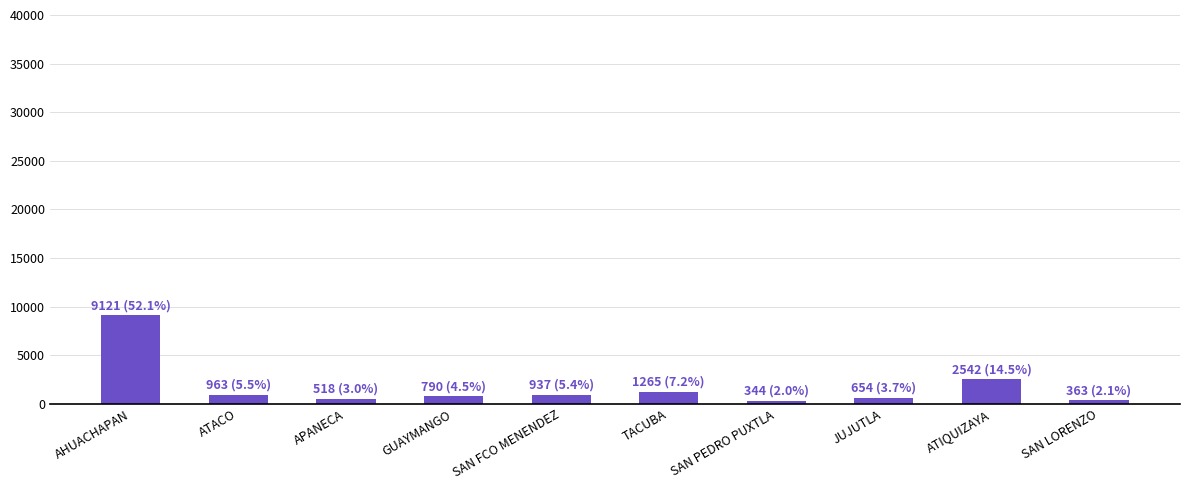

Which label corresponds to the largest value in the chart?

AHUACHAPAN